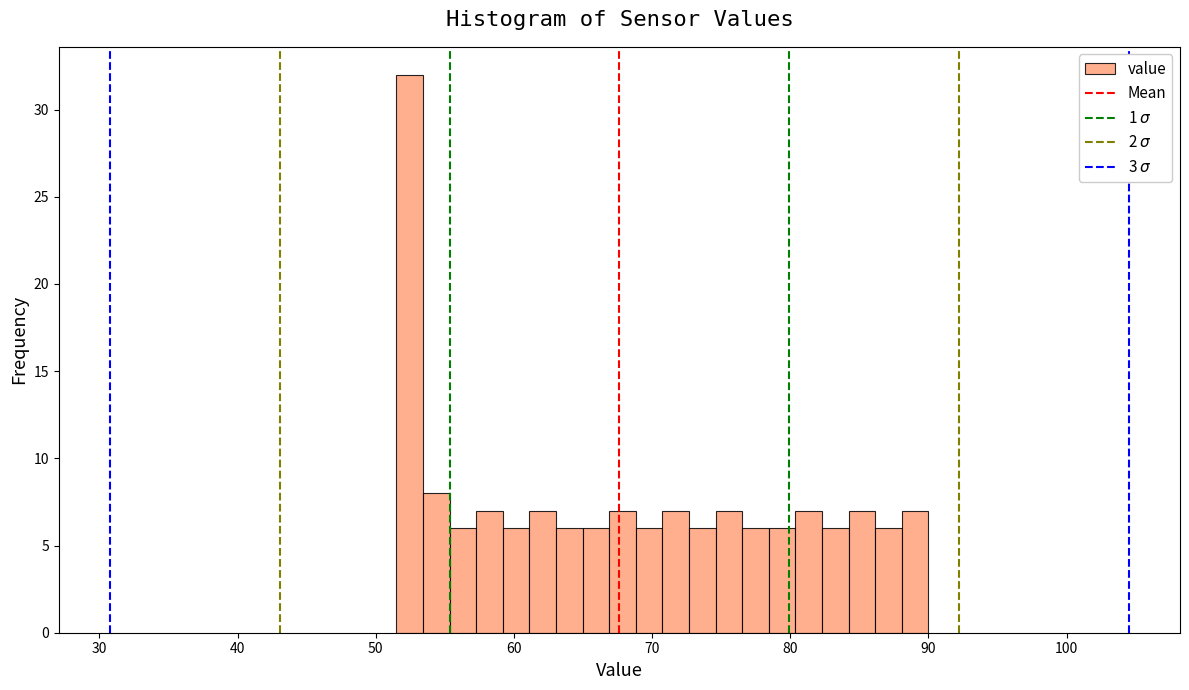

Around what value on the x-axis is the tallest bar? Give the approximate position of its centre, as read against the axis.

52